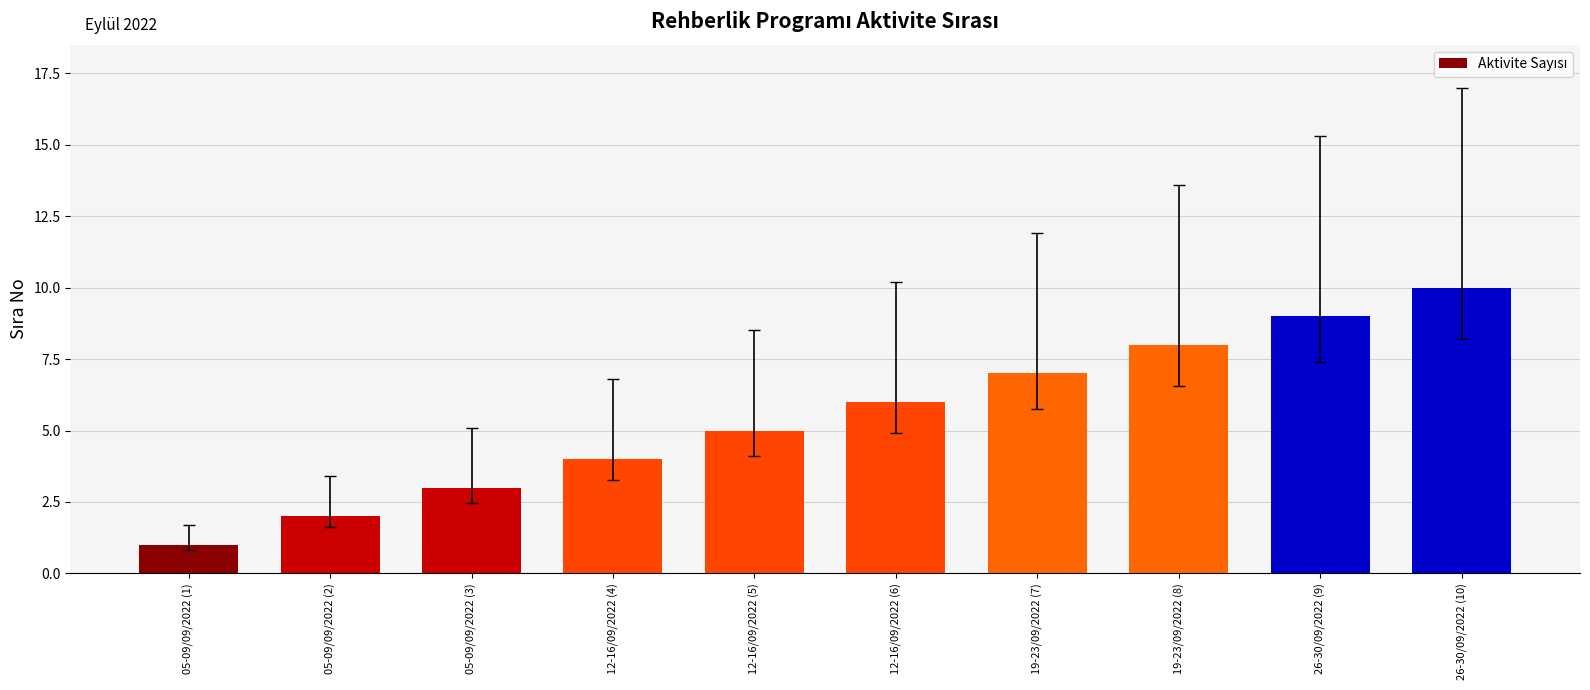

Between 05-09/09/2022 (1) and 12-16/09/2022 (5), which is larger?

12-16/09/2022 (5)